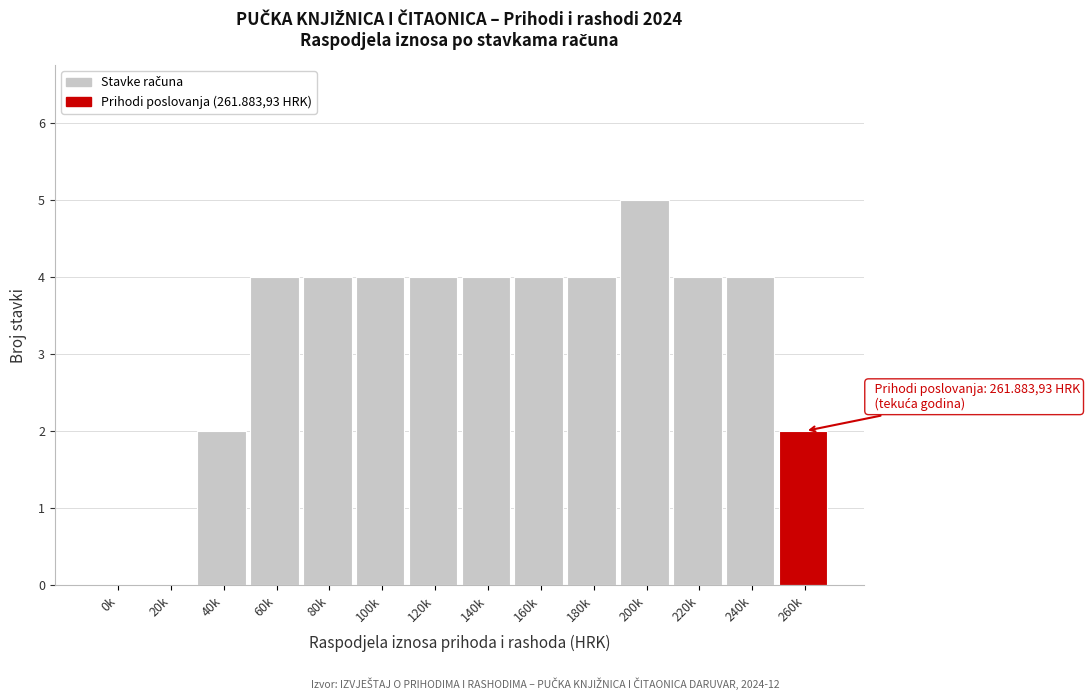

Reading left to right, extract all data points from this chart.

0k=0	20k=0	40k=2	60k=4	80k=4	100k=4	120k=4	140k=4	160k=4	180k=4	200k=5	220k=4	240k=4	260k=2